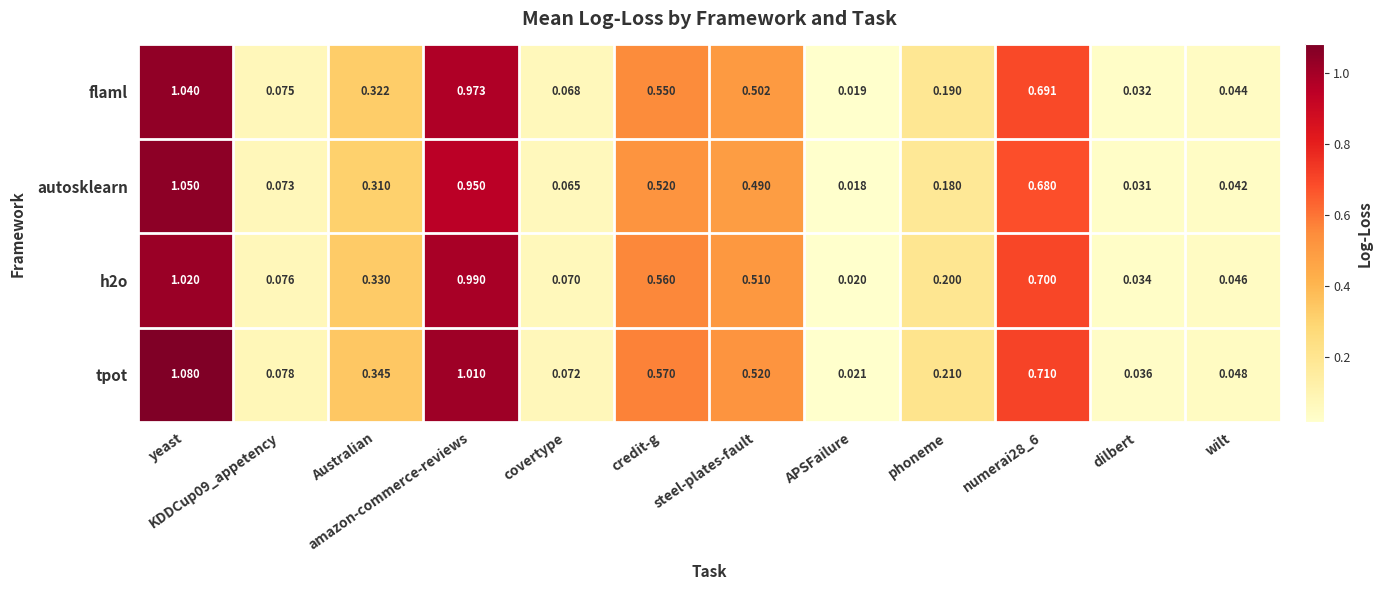

Where is h2o nearest to the value 0?

APSFailure